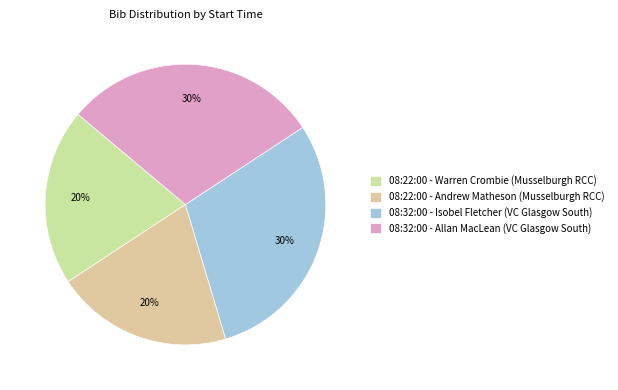

Does 08:22:00 - Warren Crombie (Musselburgh RCC) account for over 50% of the chart?

No